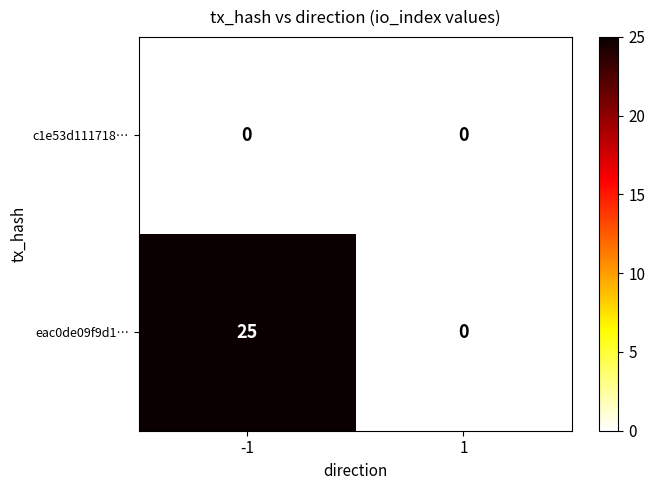

The eac0de09f9d1… series shows 25 at -1. True or false?

True